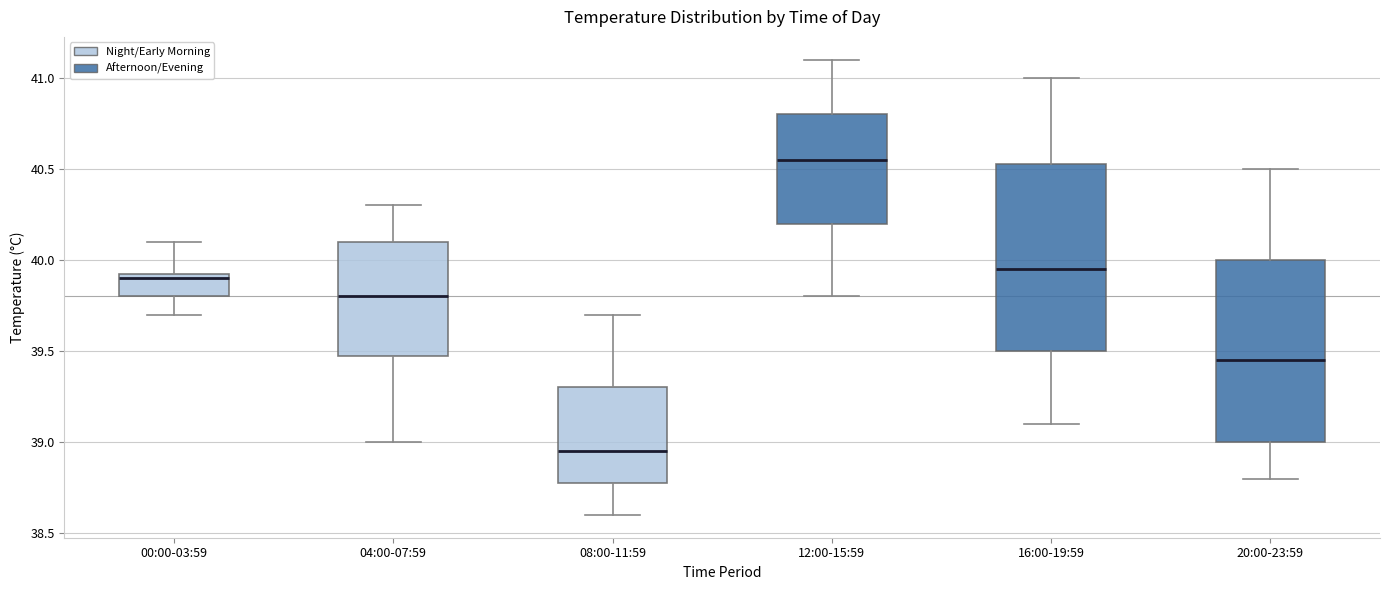

Where is the lower edge of the box for 20:00-23:59 on the y-axis? The values are not printed on the chart, so give them approximately, as read against the axis.

39.00